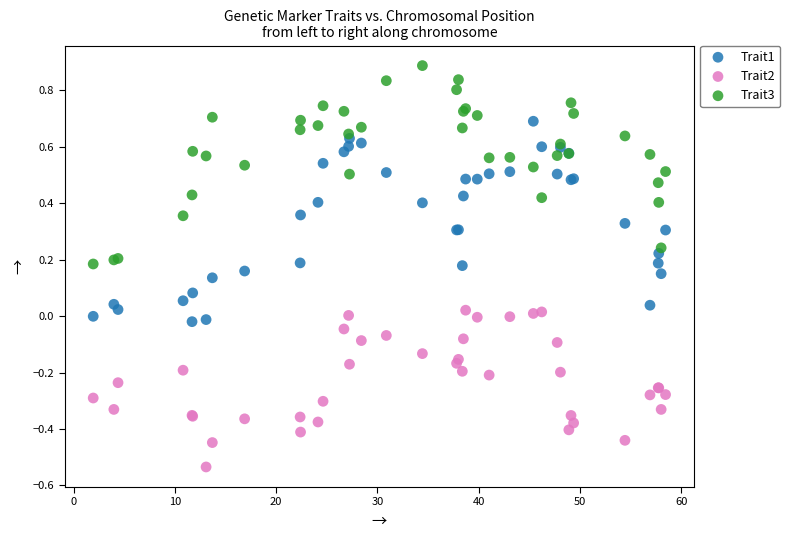

Which series contains the highest Y value?

Trait3